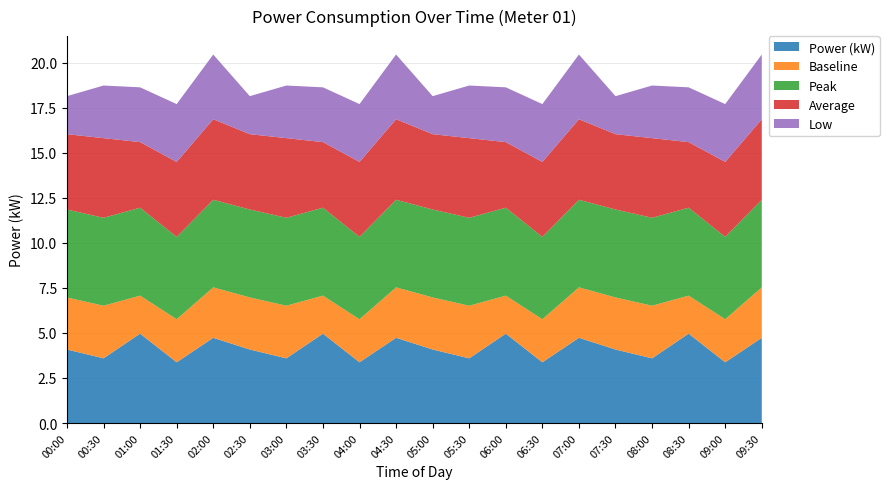

Reading right to left, list all the values displayed in this chart.

Power (kW): 4.7	3.4	5.0	3.6	4.1	4.7	3.4	5.0	3.6	4.1	4.7	3.4	5.0	3.6	4.1	4.7	3.4	5.0	3.6	4.1
Baseline: 2.8	2.4	2.1	2.9	2.9	2.8	2.4	2.1	2.9	2.9	2.8	2.4	2.1	2.9	2.9	2.8	2.4	2.1	2.9	2.9
Peak: 4.9	4.6	4.9	4.9	4.9	4.9	4.6	4.9	4.9	4.9	4.9	4.6	4.9	4.9	4.9	4.9	4.6	4.9	4.9	4.9
Average: 4.5	4.2	3.6	4.4	4.2	4.5	4.2	3.6	4.4	4.2	4.5	4.2	3.6	4.4	4.2	4.5	4.2	3.6	4.4	4.2
Low: 3.6	3.2	3.0	2.9	2.1	3.6	3.2	3.0	2.9	2.1	3.6	3.2	3.0	2.9	2.1	3.6	3.2	3.0	2.9	2.1